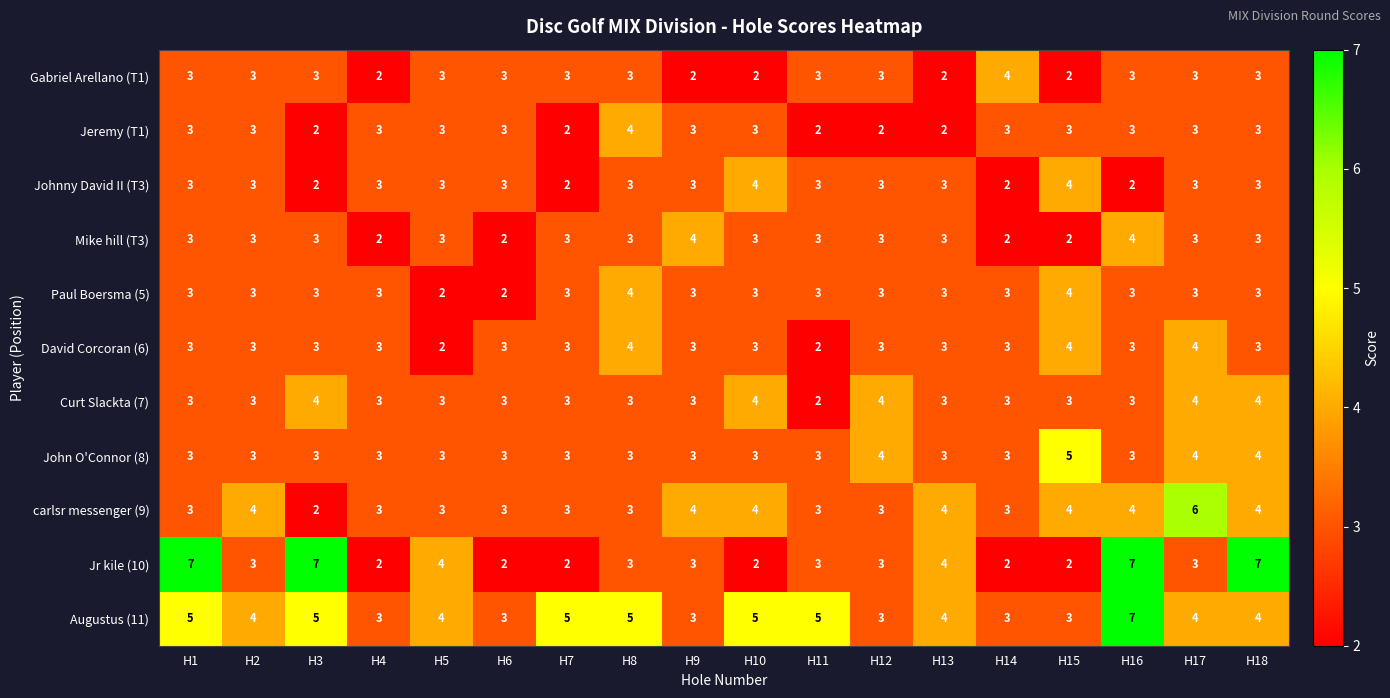

What is the greatest value displayed?

7